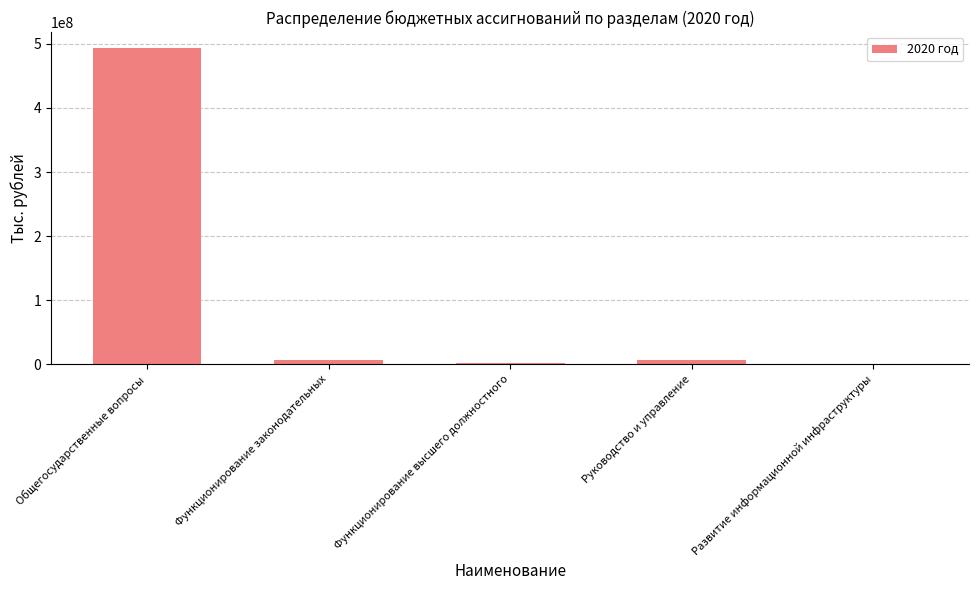

At which category does the chart reach its peak across all series?

Общегосударственные вопросы